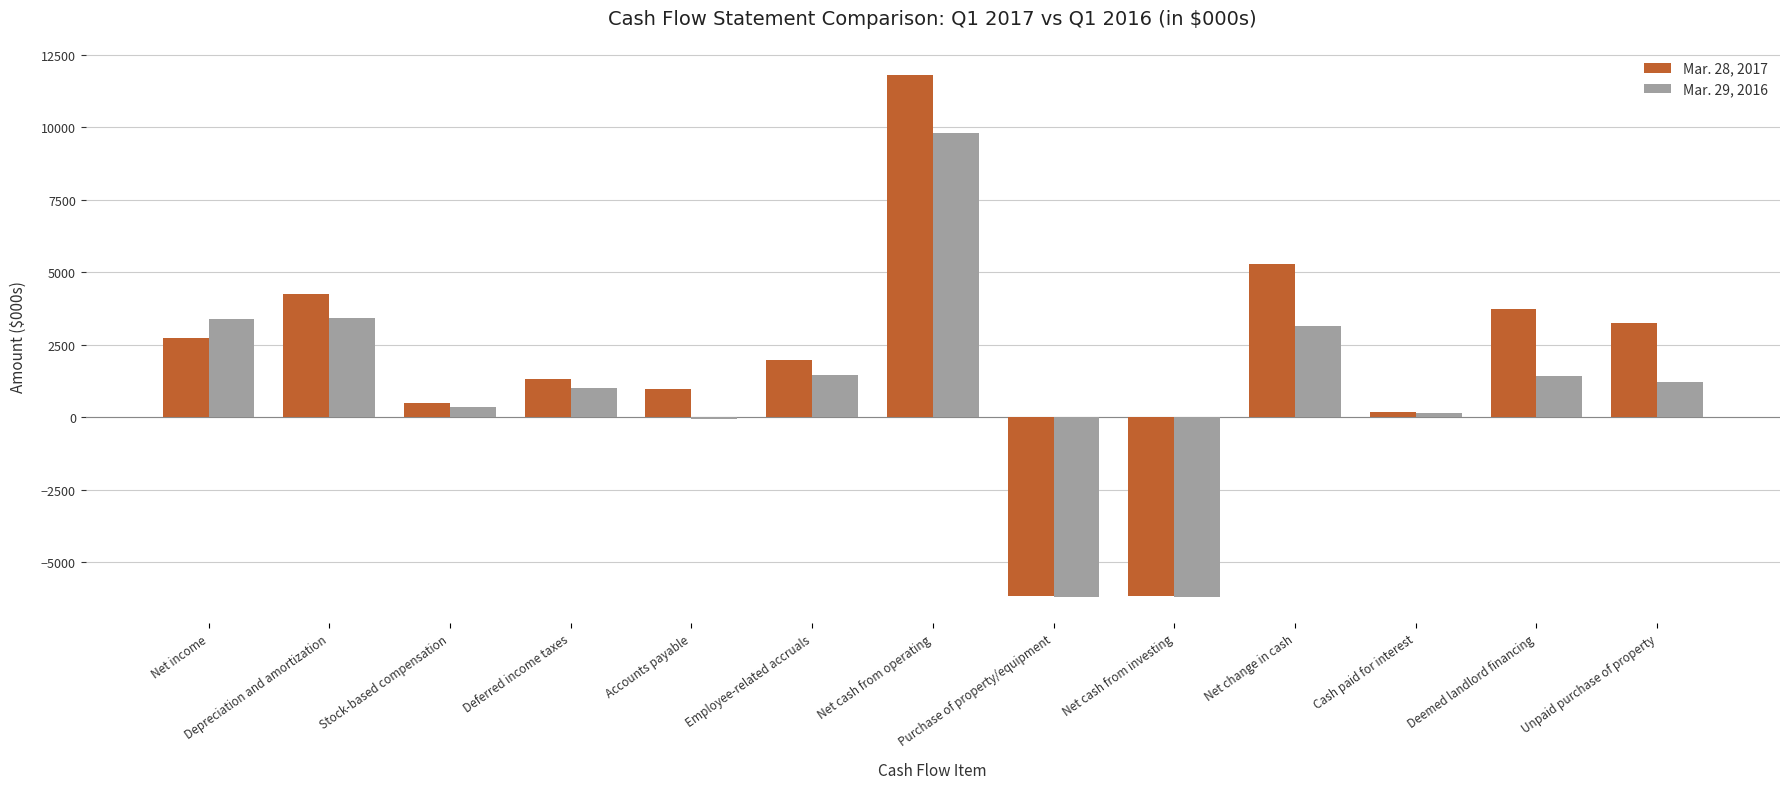

How many categories are shown in the chart?

13